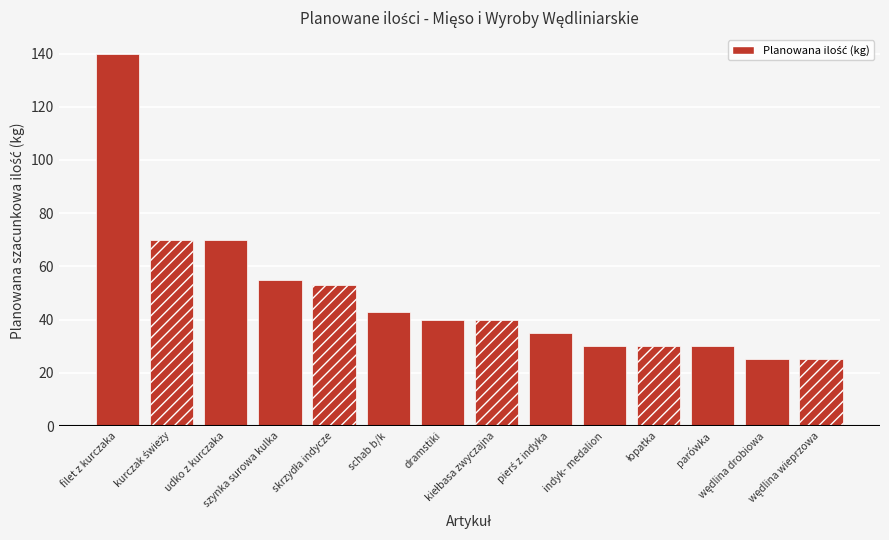

Does the chart contain any negative values?

No